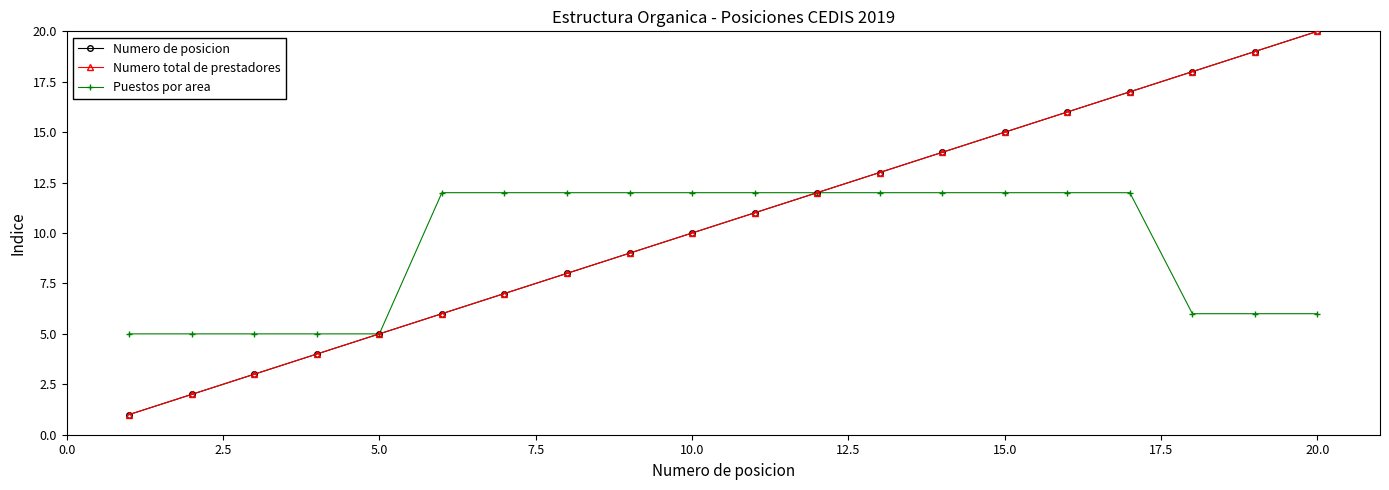

Reading left to right, what are all the values shown in this chart?

Numero de posicion: 1	2	3	4	5	6	7	8	9	10	11	12	13	14	15	16	17	18	19	20
Numero total de prestadores: 1	2	3	4	5	6	7	8	9	10	11	12	13	14	15	16	17	18	19	20
Puestos por area: 5	5	5	5	5	12	12	12	12	12	12	12	12	12	12	12	12	6	6	6